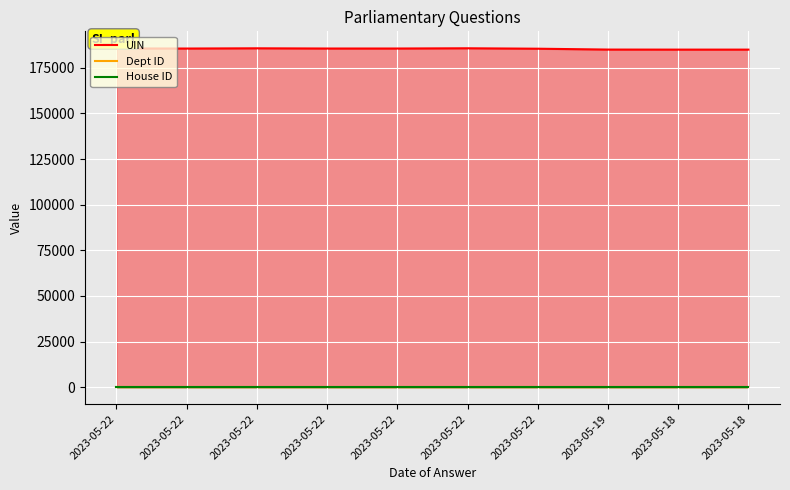

Does the chart display data point markers on the line(s)?

No